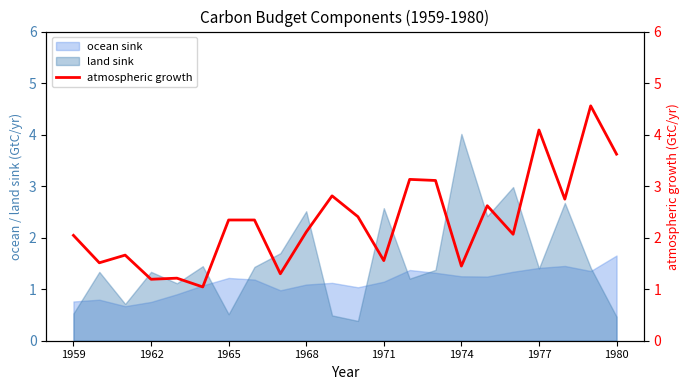

What is the maximum value for ocean sink?

1.7